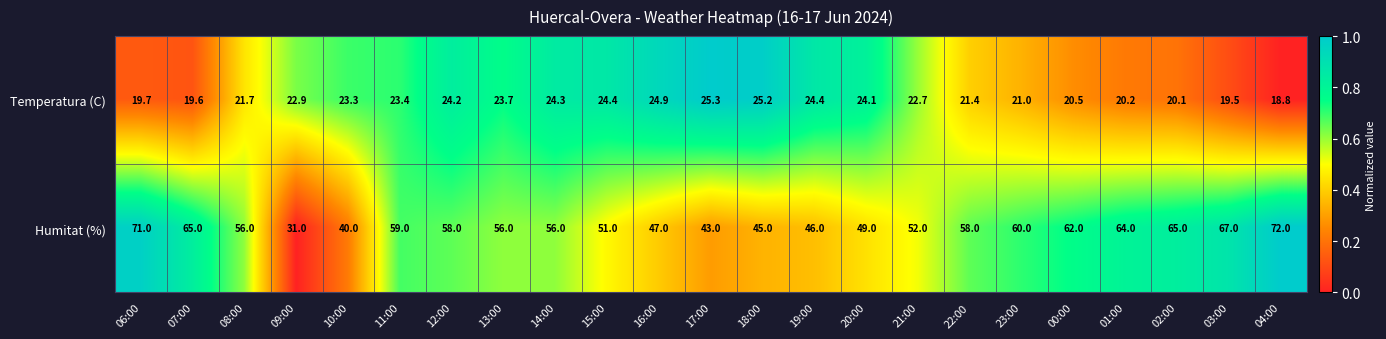

What is the difference between the second highest and second lowest values in the Humitat (%) series?

31.0